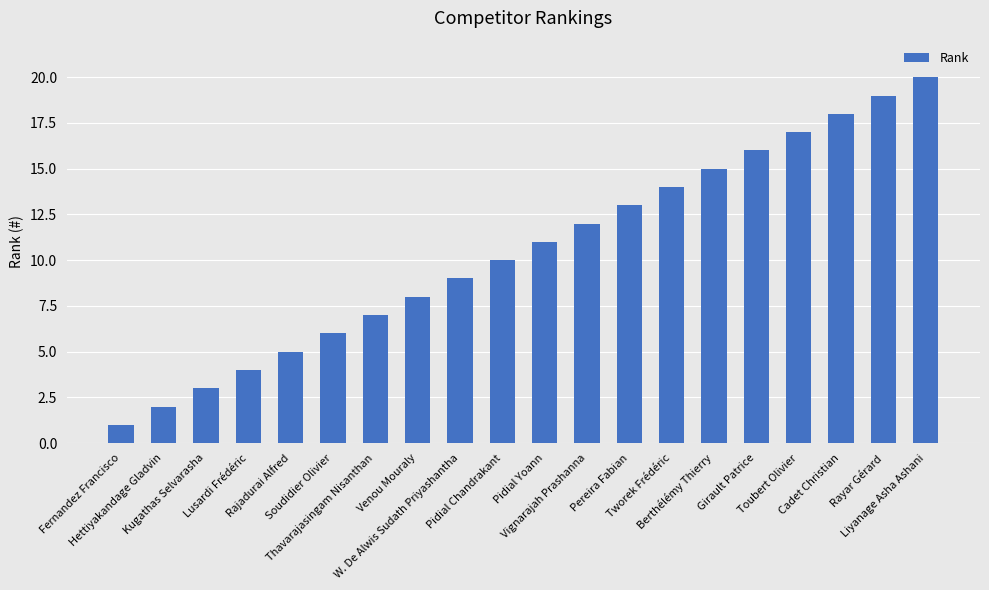

What is the difference between the maximum and minimum values?

19